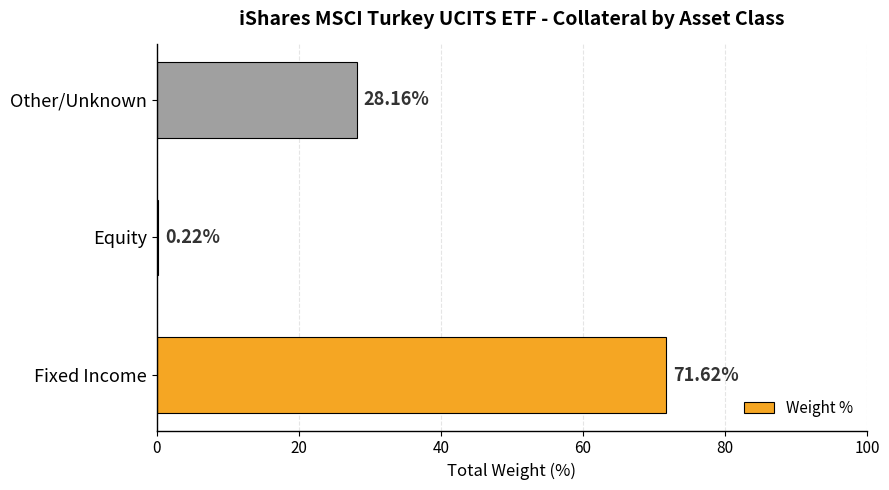

What is the average value?

33.3